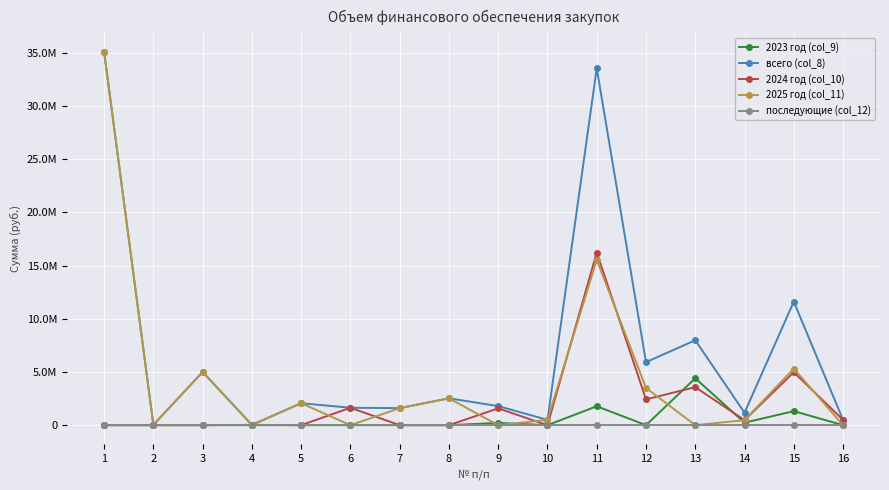

At which label does 2024 год (col_10) reach its peak?

11